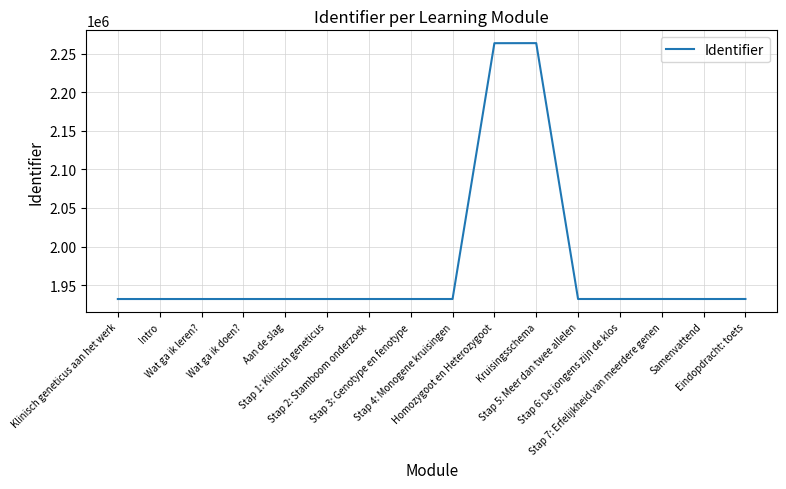

What is the minimum value shown in the chart?

1931985